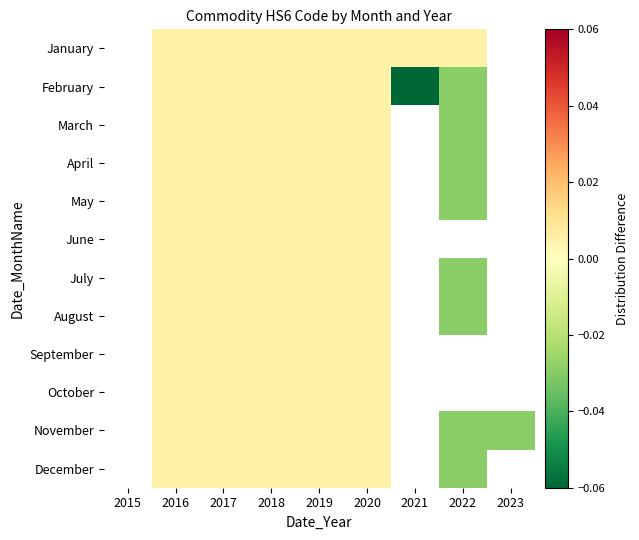

The value of June at 2017 is 0.0. True or false?

False